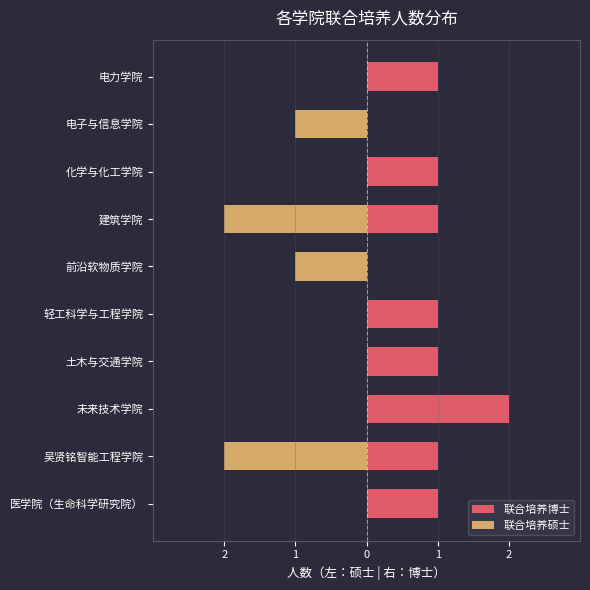

Which series has the largest total across all categories?

联合培养博士